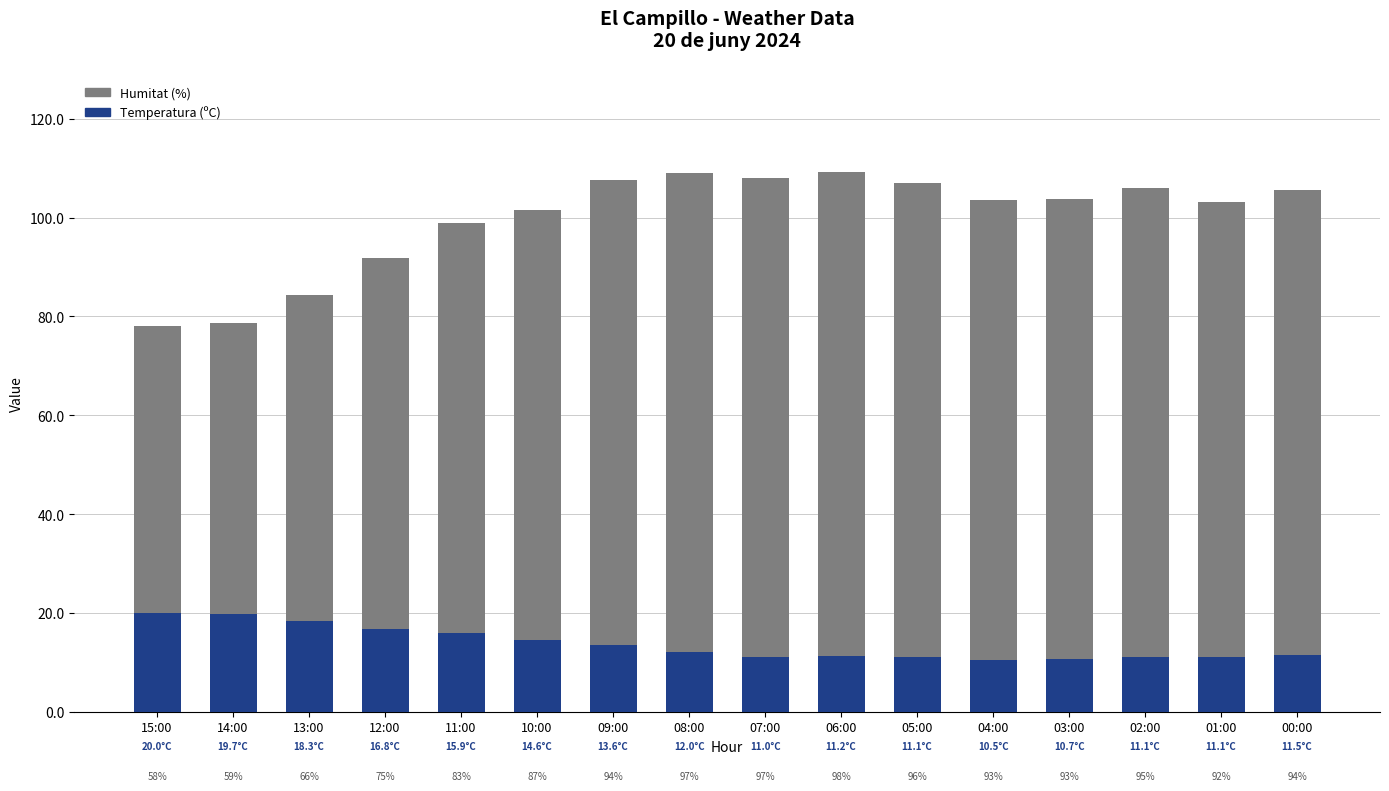

Read the Temperatura (ºC) value at 08:00.

12.0